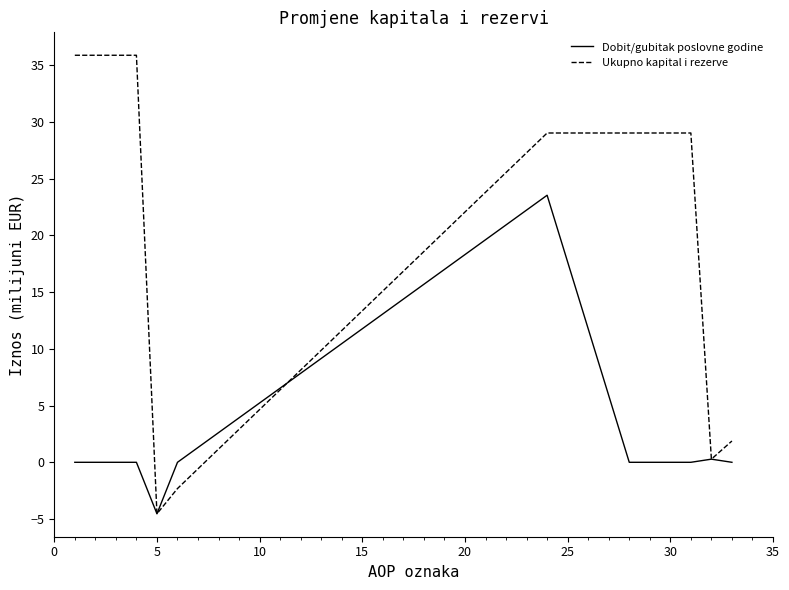

Rank the series by their maximum value, from highest to lowest.

Ukupno kapital i rezerve, Dobit/gubitak poslovne godine